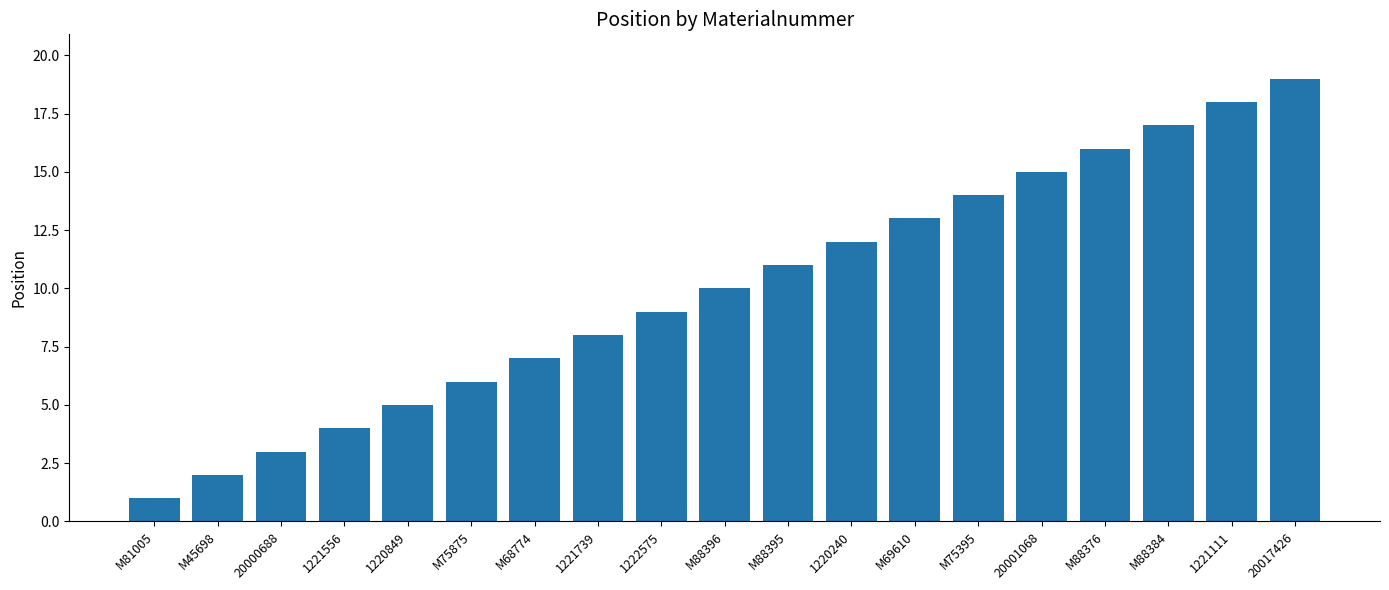

What is the approximate value at 1221111?

18